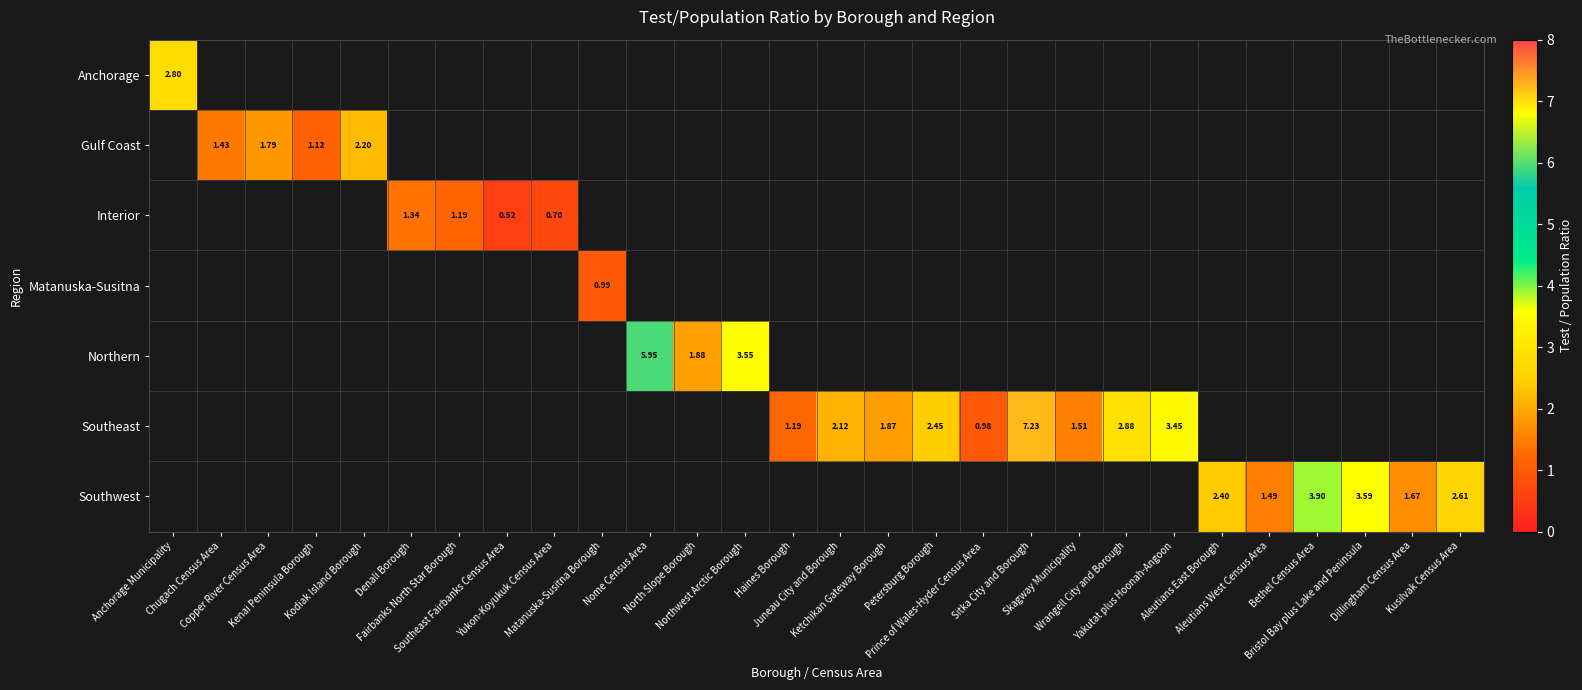

What is the maximum value shown in the chart?

7.2